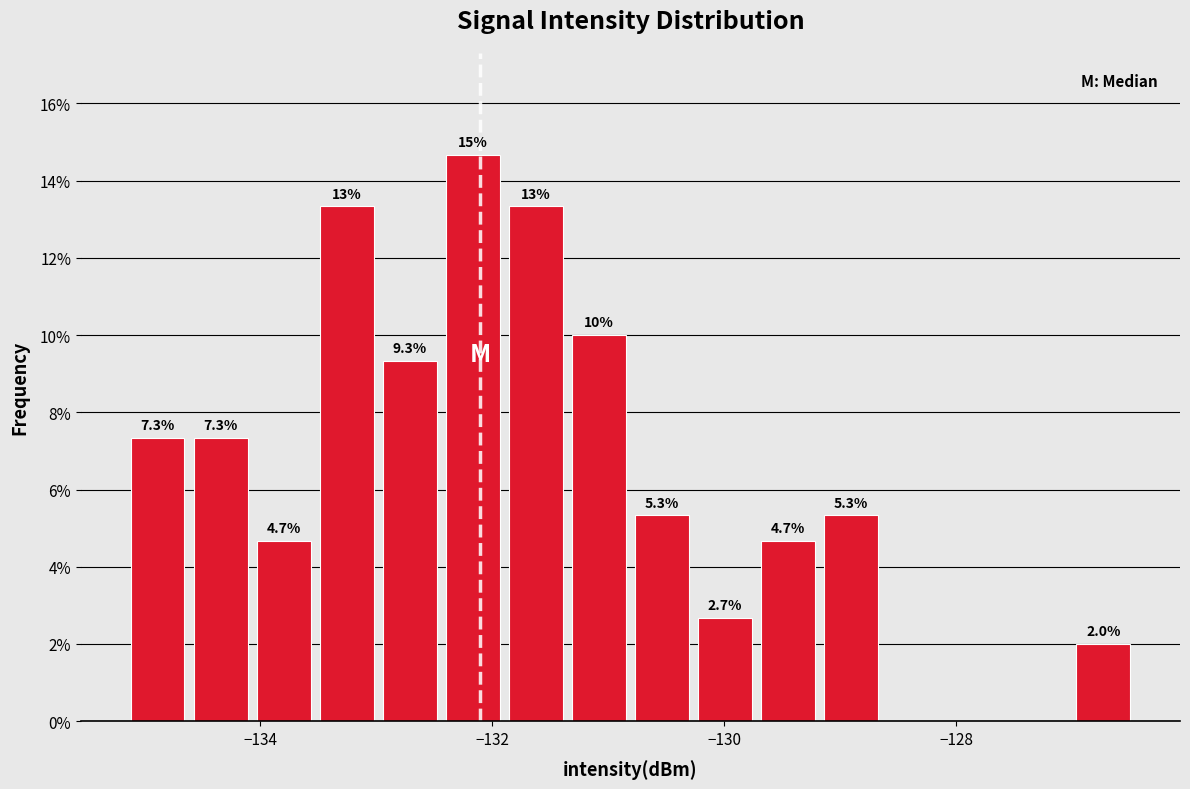

Around what value on the x-axis is the tallest bar? Give the approximate position of its centre, as read against the axis.

-132.2